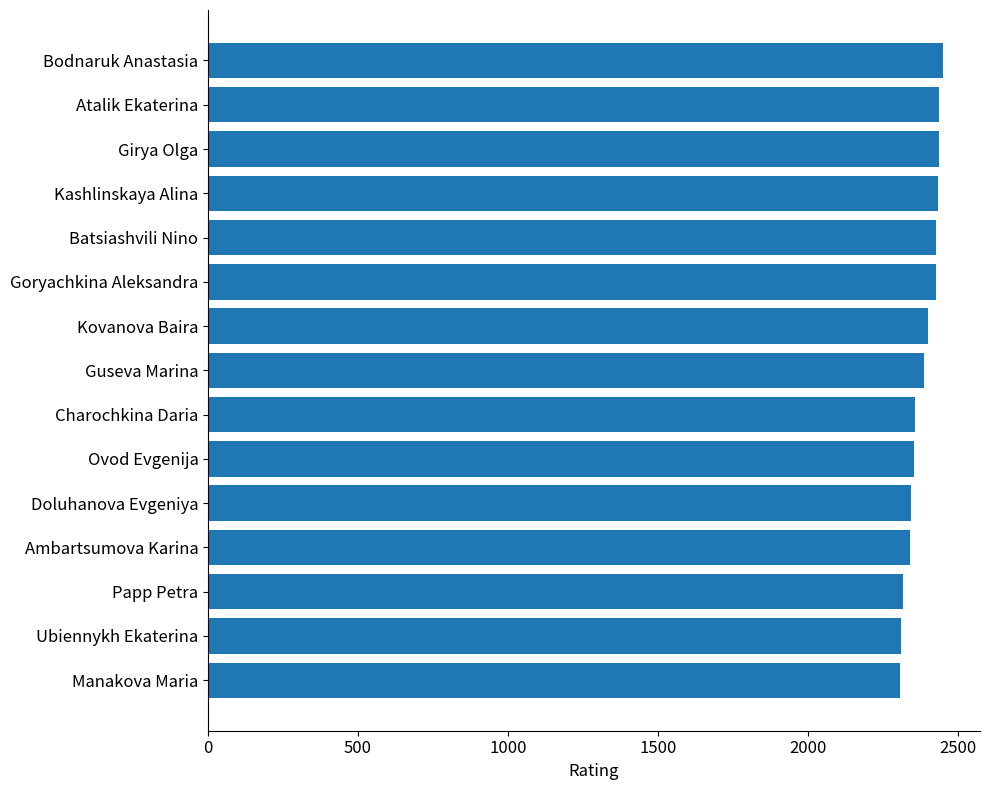

Are the bars grouped side by side (vs. stacked)?

No